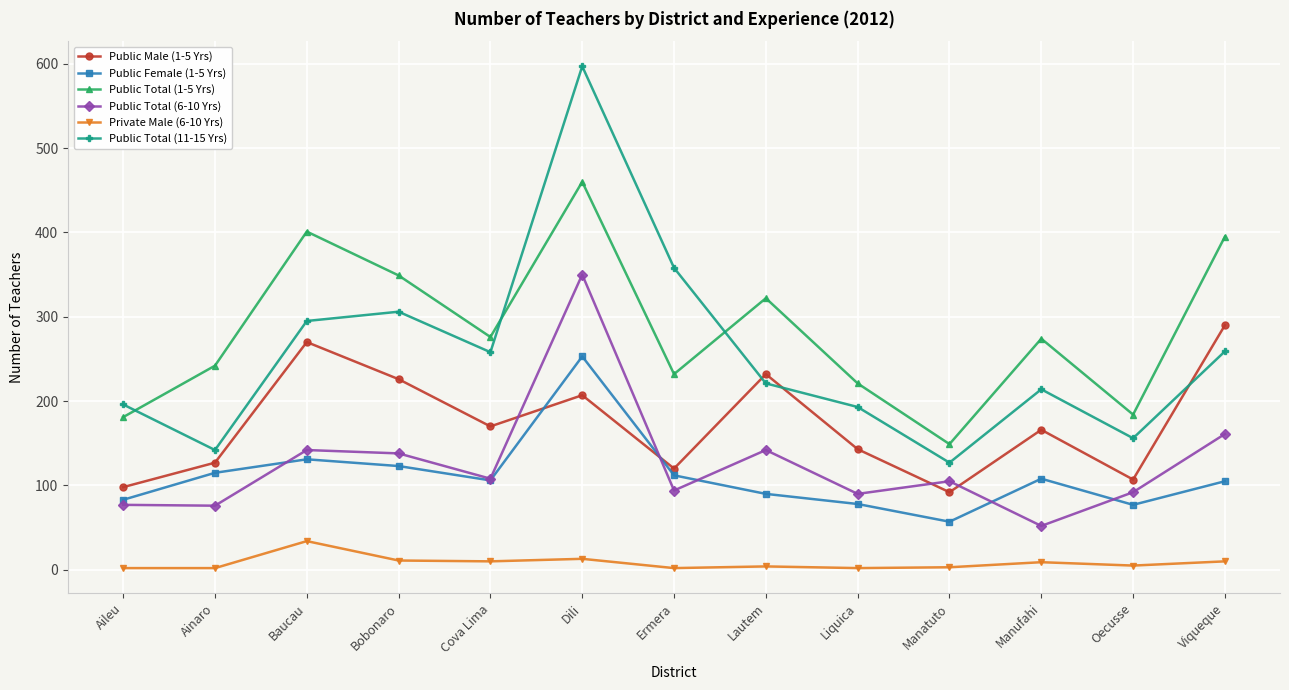

Count the number of categories in the chart.

13